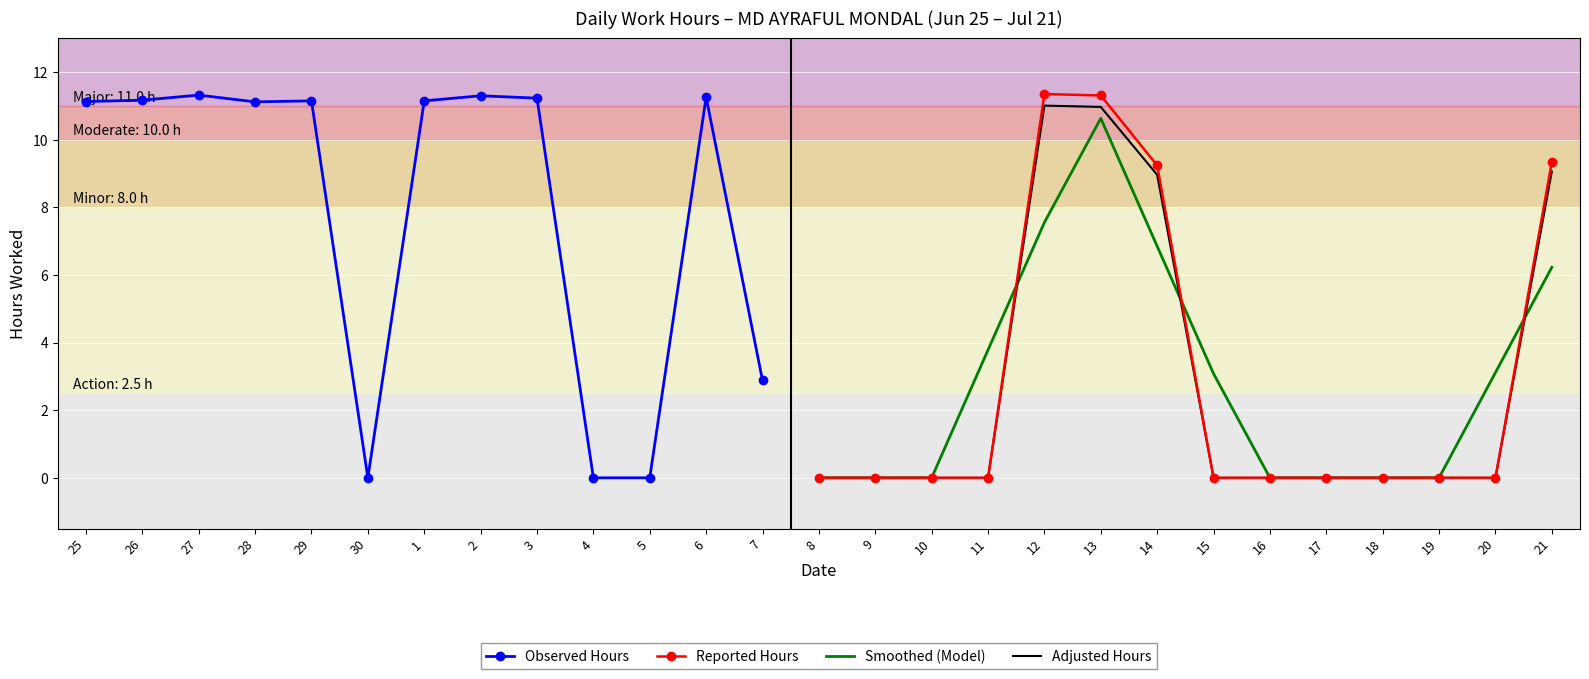

What is the difference between the maximum and minimum values?

11.3